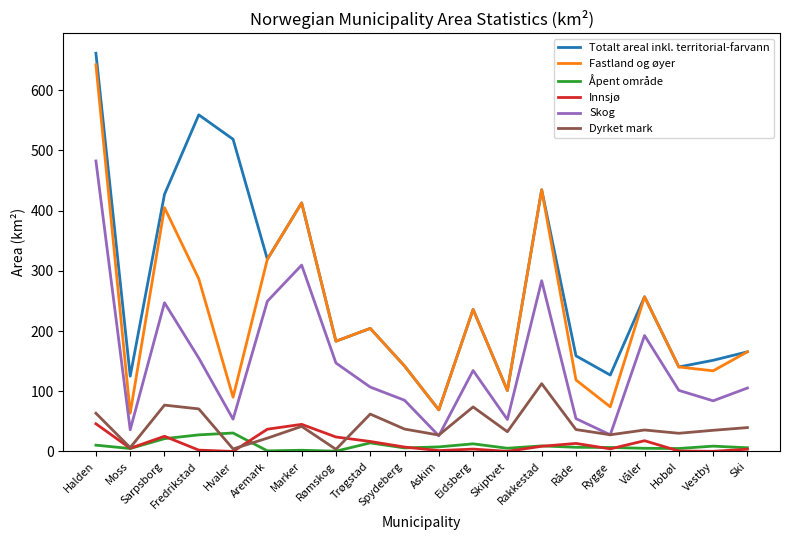

True or false: Dyrket mark and Fastland og øyer intersect in this chart.

False